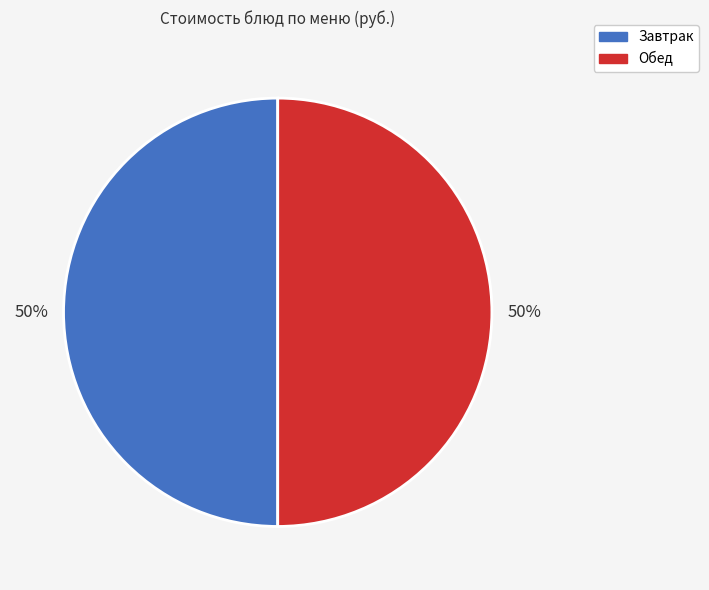

To the nearest percent, what is the average slice percentage?

50%